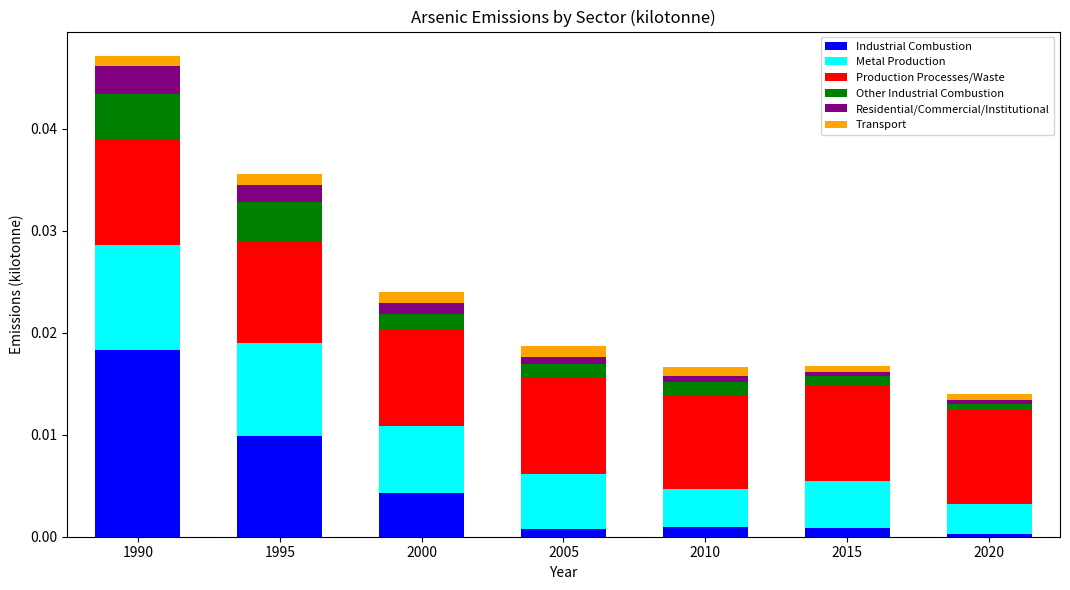

At which category is the sum across all series the highest?

1990